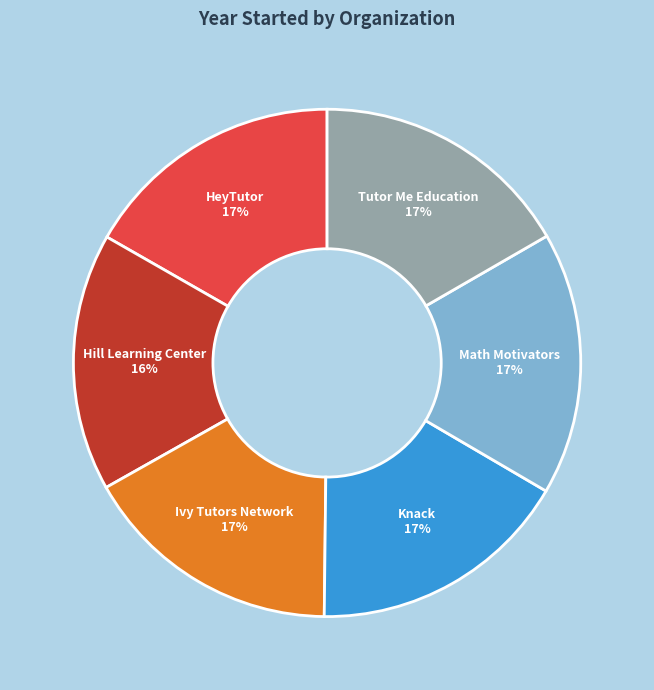

True or false: Math Motivators accounts for 7% of the total.

False